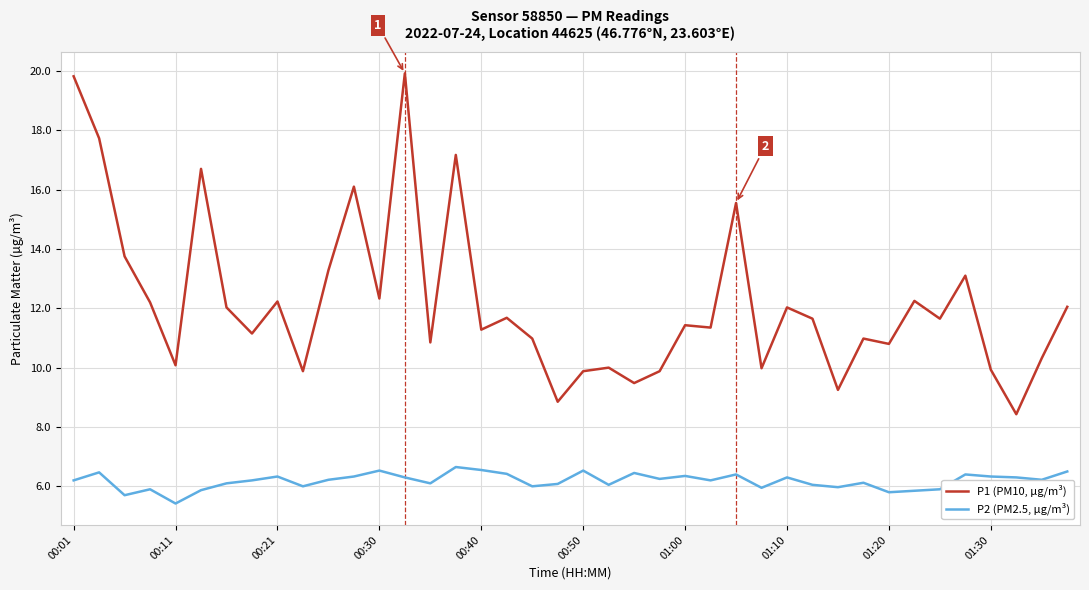

True or false: P2 (PM2.5, µg/m³) and P1 (PM10, µg/m³) cross at least once.

False